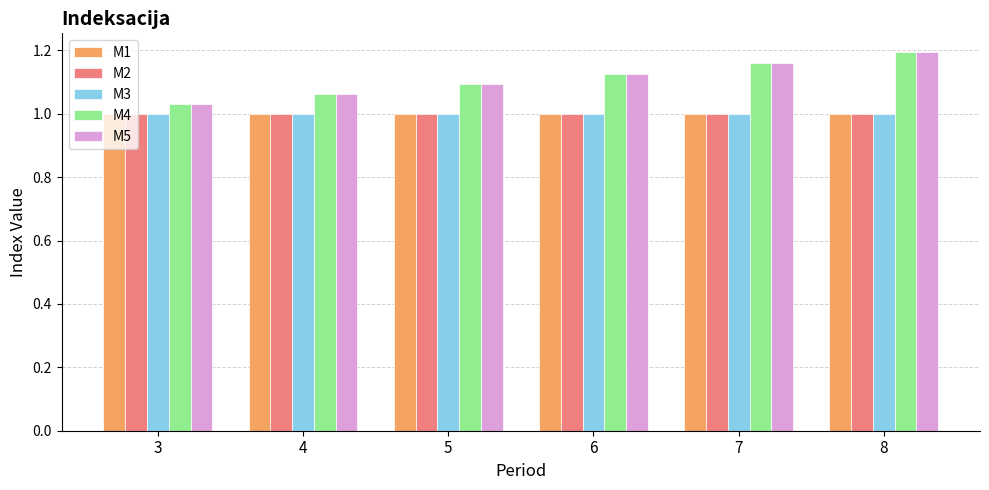

Does the chart contain any negative values?

No